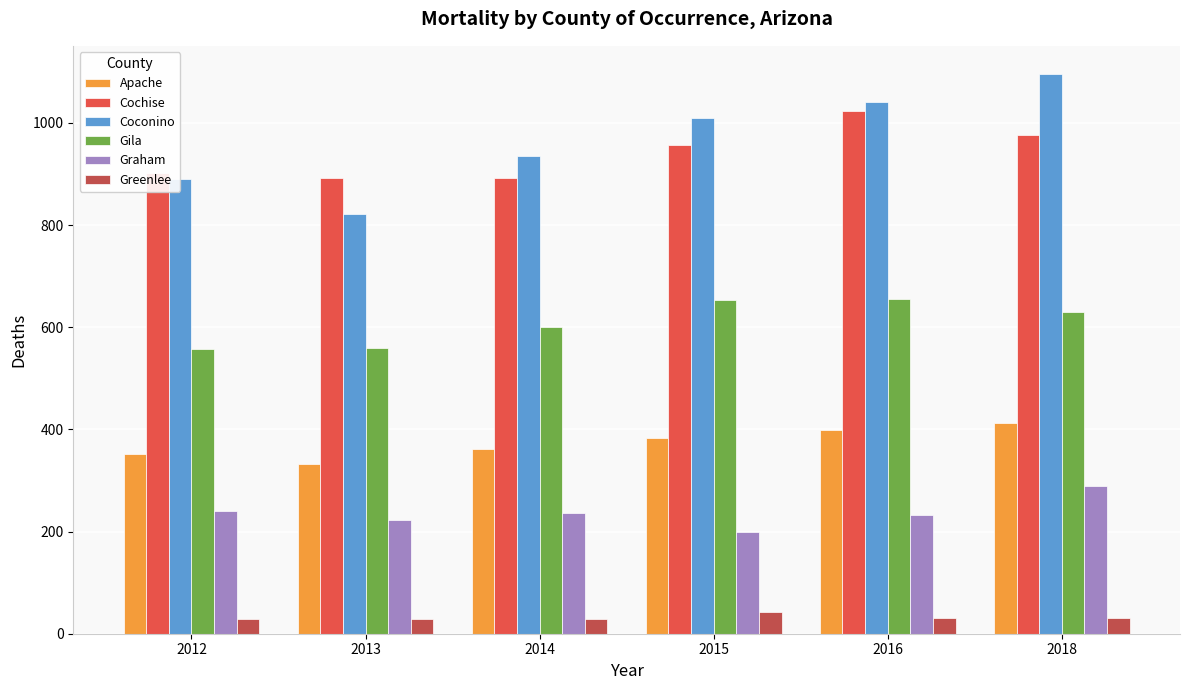

What is the difference between the maximum and minimum values in the Cochise series?

131